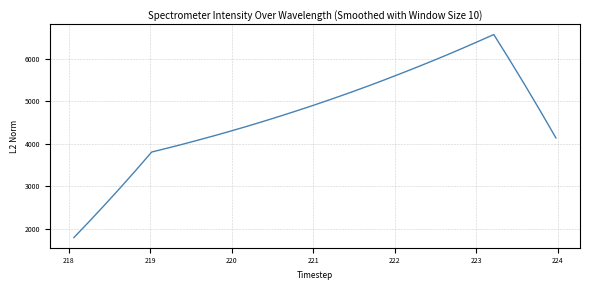

What is the difference between the maximum and minimum values?

4776.2